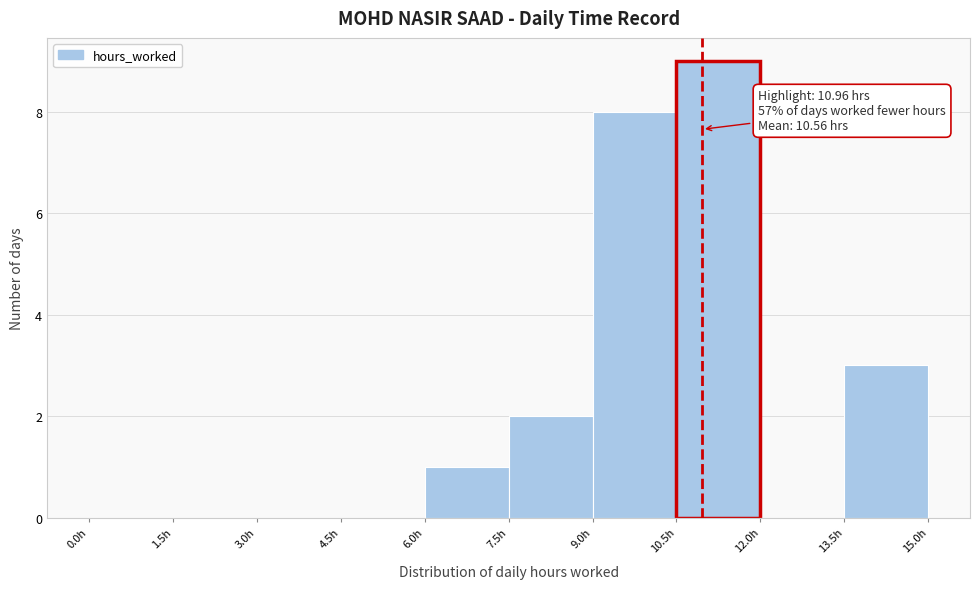

Which range on the x-axis has the tallest bar?

10.5 to 12.0